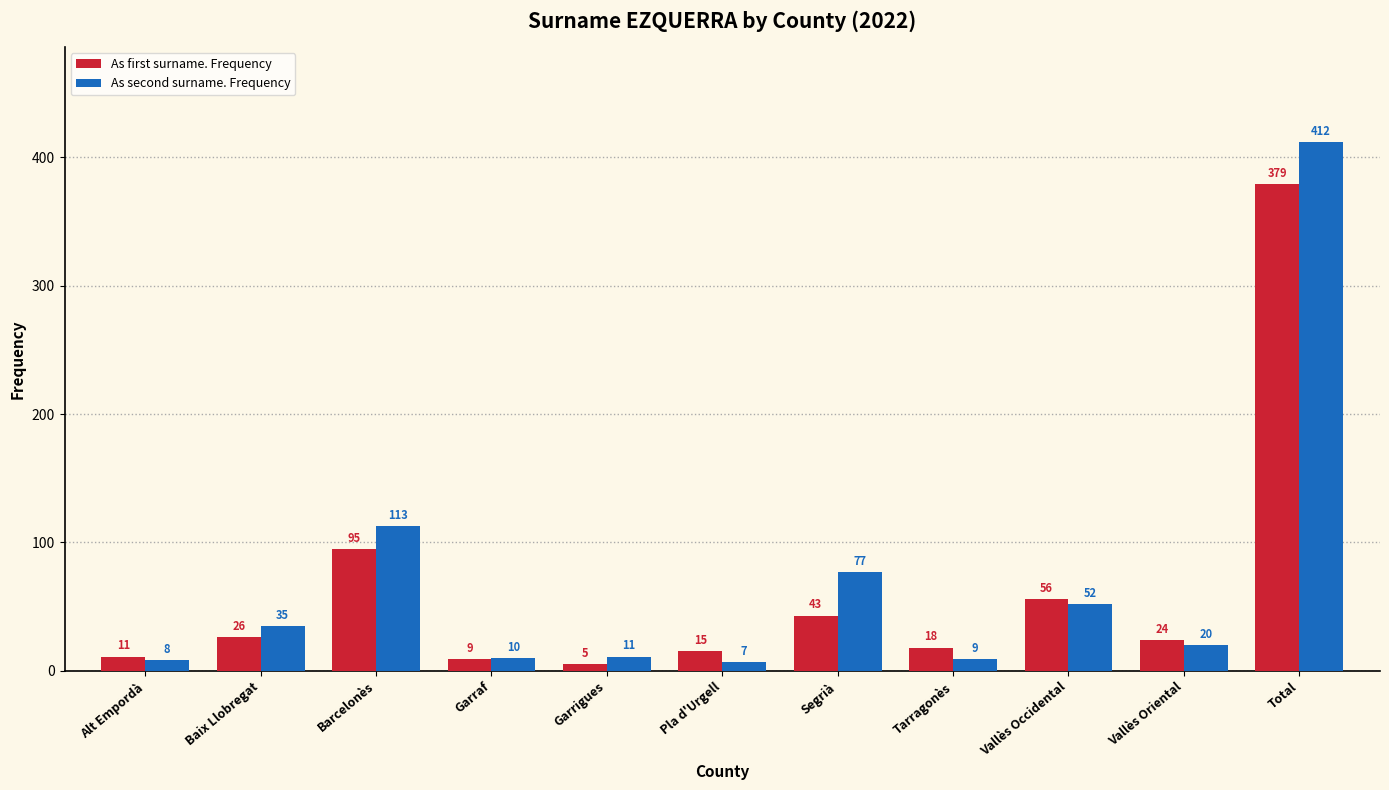

Rank the categories by As first surname. Frequency value from highest to lowest.

Total, Barcelonès, Vallès Occidental, Segrià, Baix Llobregat, Vallès Oriental, Tarragonès, Pla d'Urgell, Alt Empordà, Garraf, Garrigues